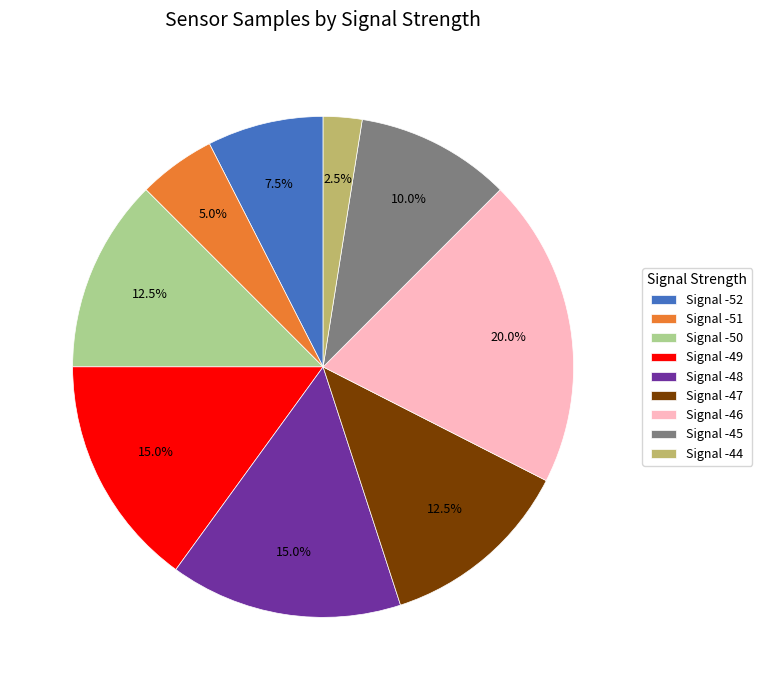

Does any single category account for the majority?

No